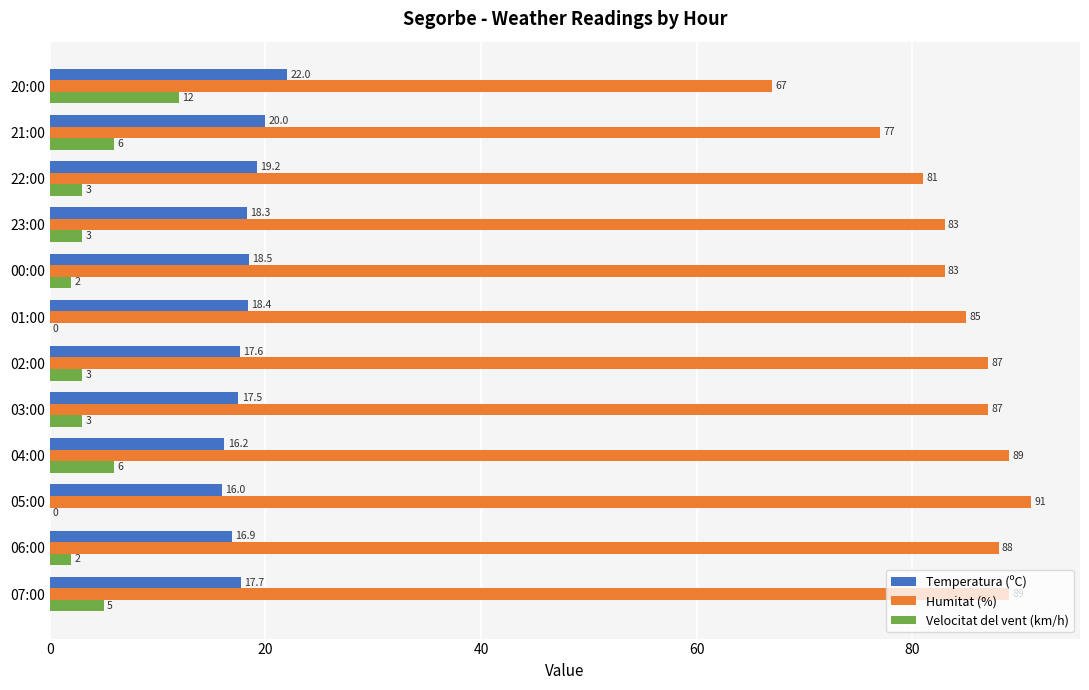

What is the highest value of the Humitat (%) series?

91.0